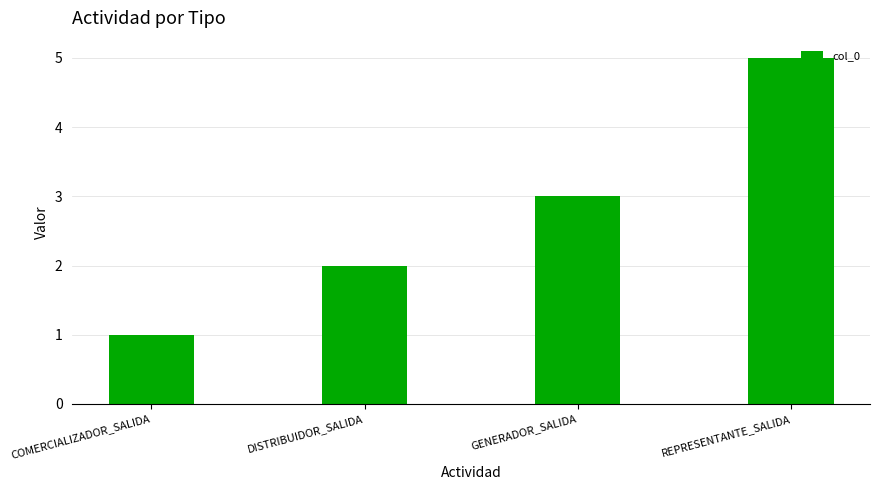

What is the maximum value shown in the chart?

5